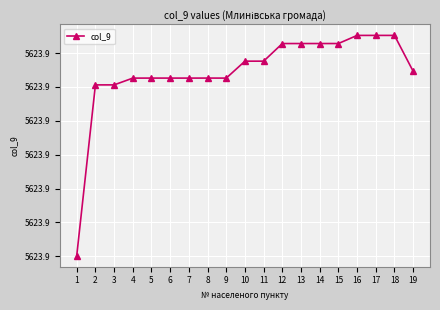

Does the chart display data point markers on the line(s)?

Yes